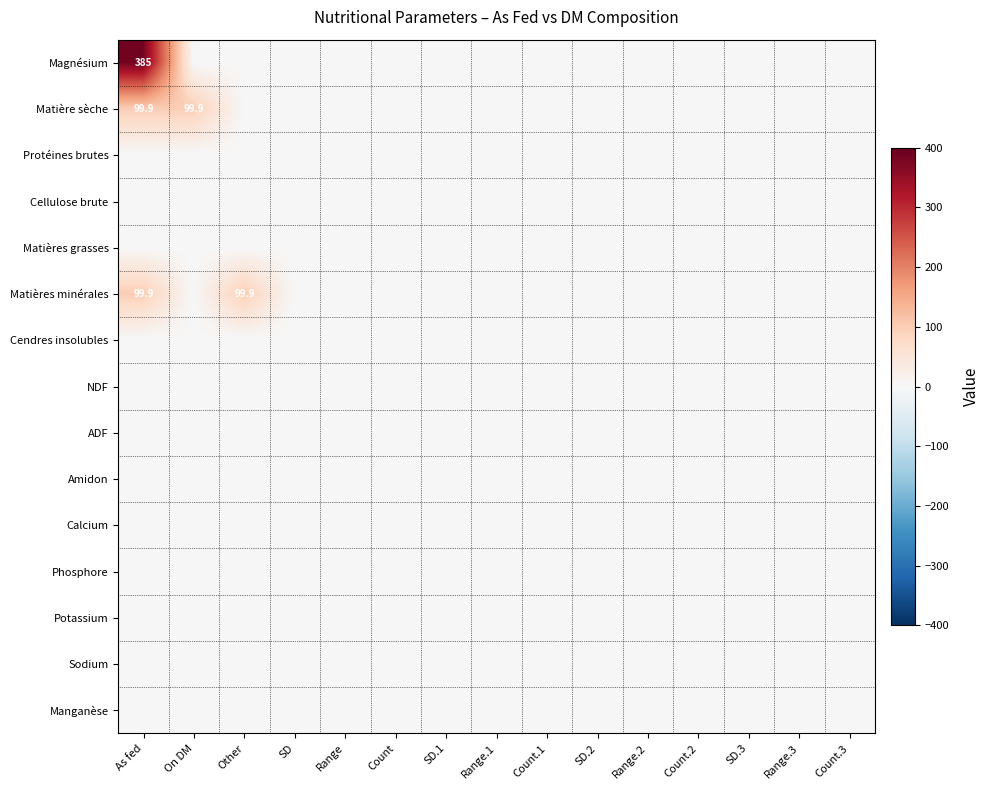

At which category does the chart reach its minimum across all series?

On DM